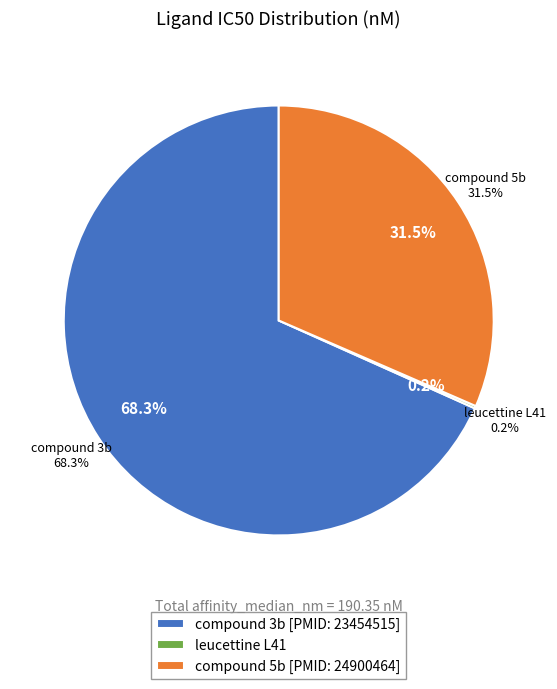

How many slices are in this pie chart?

3